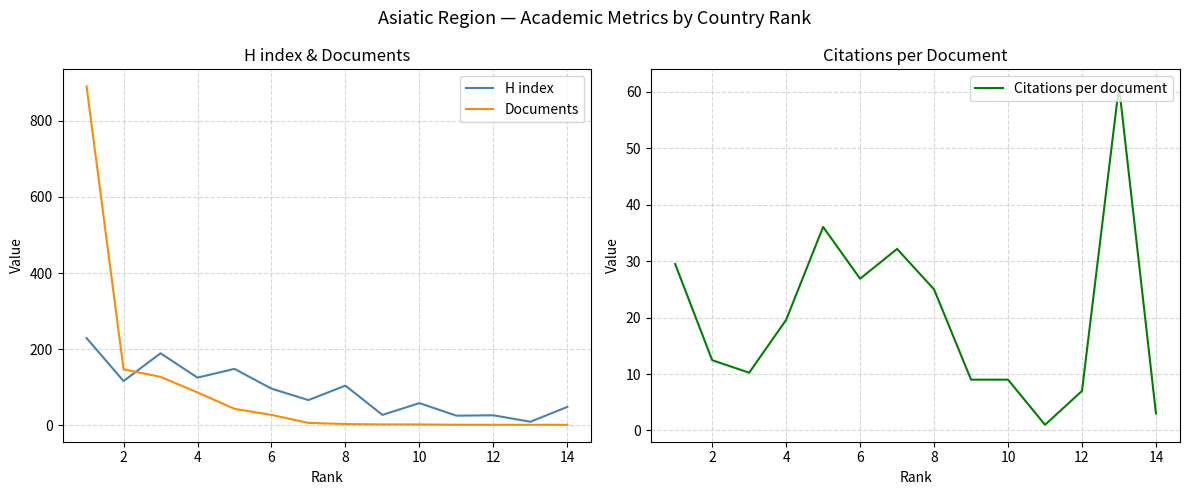

What is the maximum value for Documents?

891